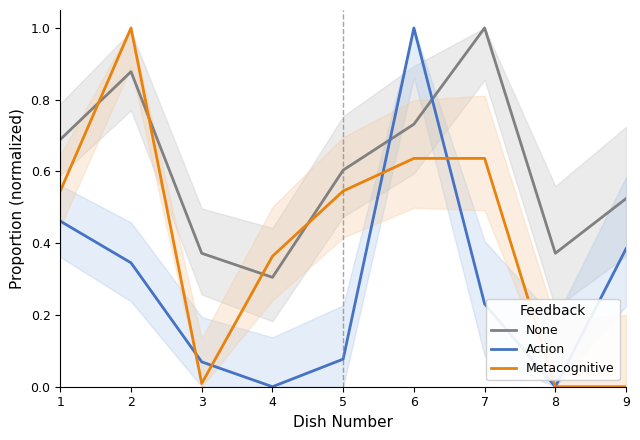

What is the greatest value displayed?

1.0